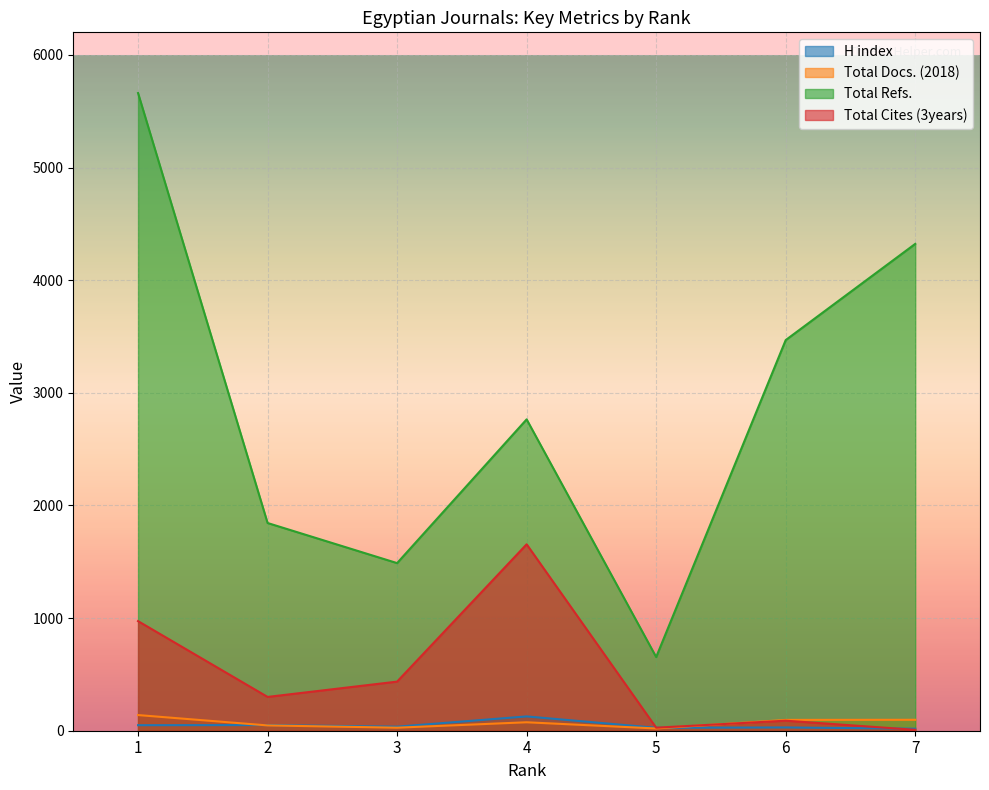

What is the sum of the Total Docs. (2018) values at 4 and 1?

214